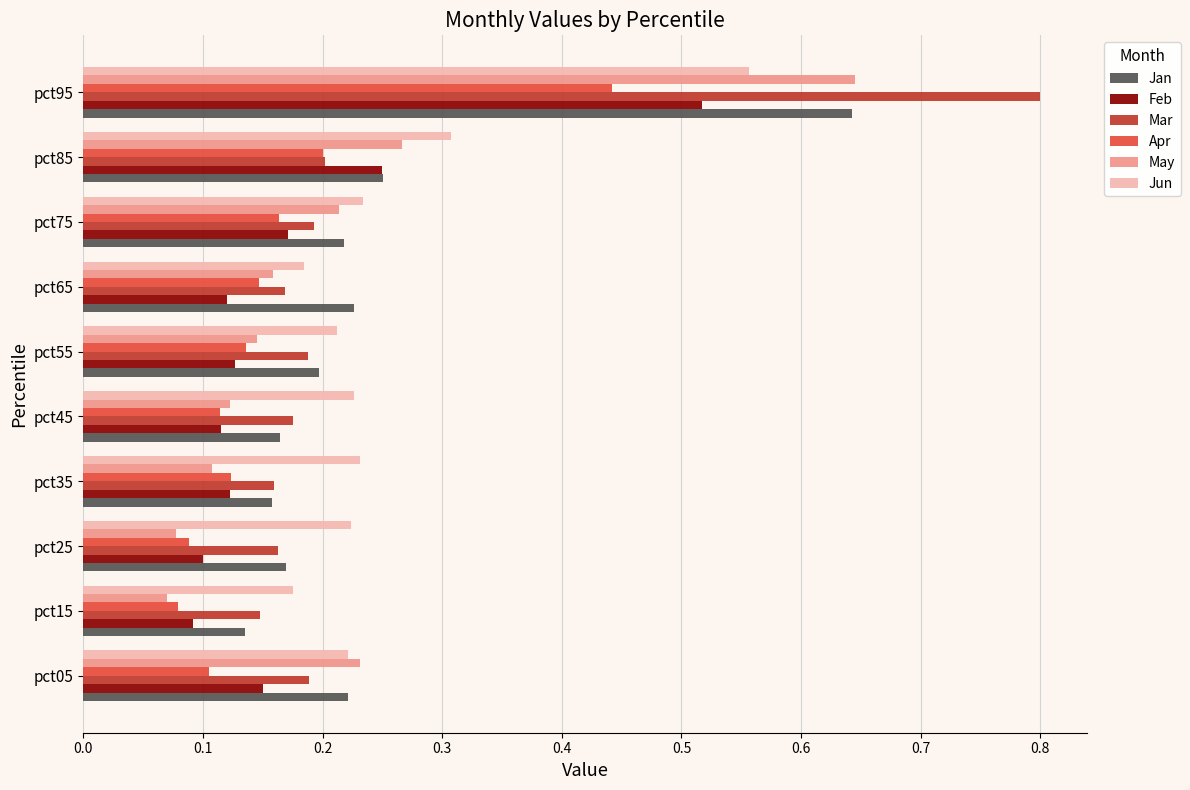

What are all the series names shown in the legend?

Jan, Feb, Mar, Apr, May, Jun